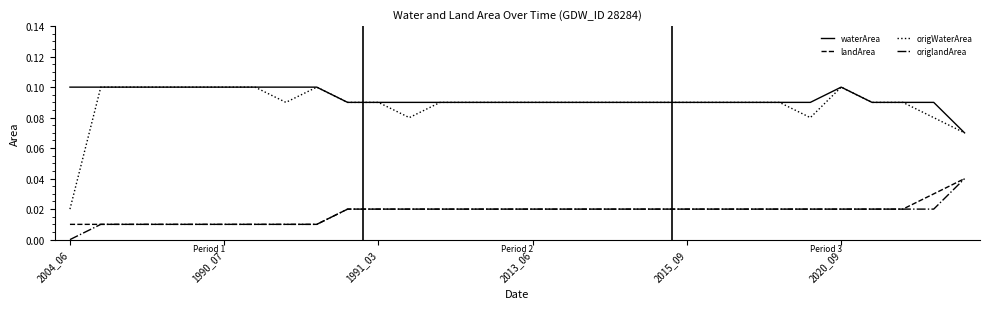

True or false: origWaterArea and origlandArea intersect in this chart.

False